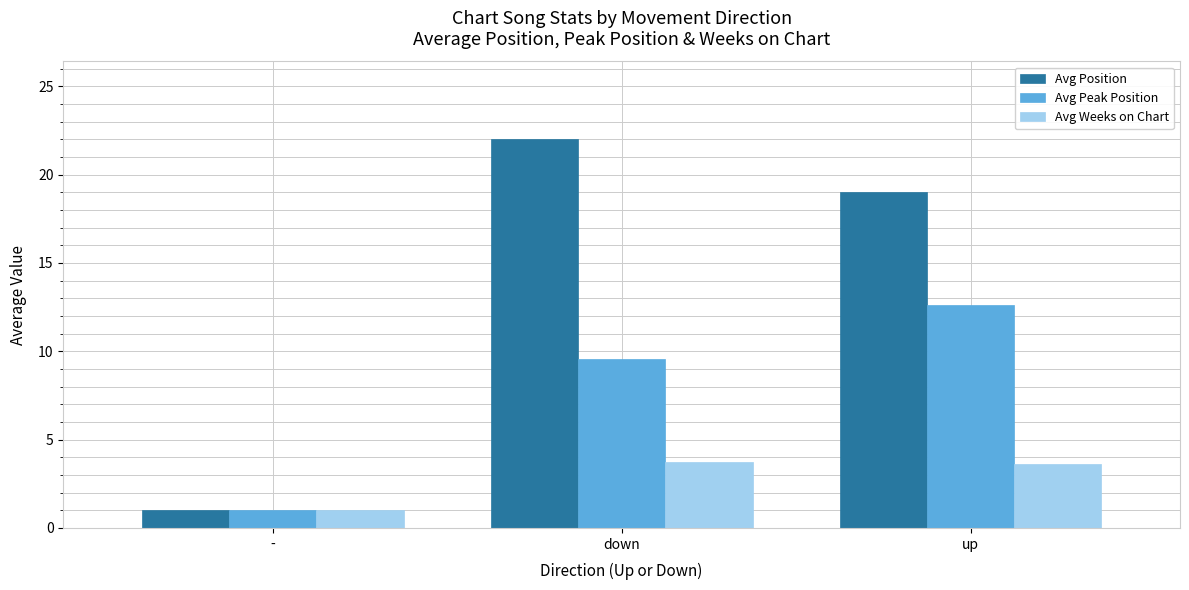

What is the label of the 3rd bar from the right?

-